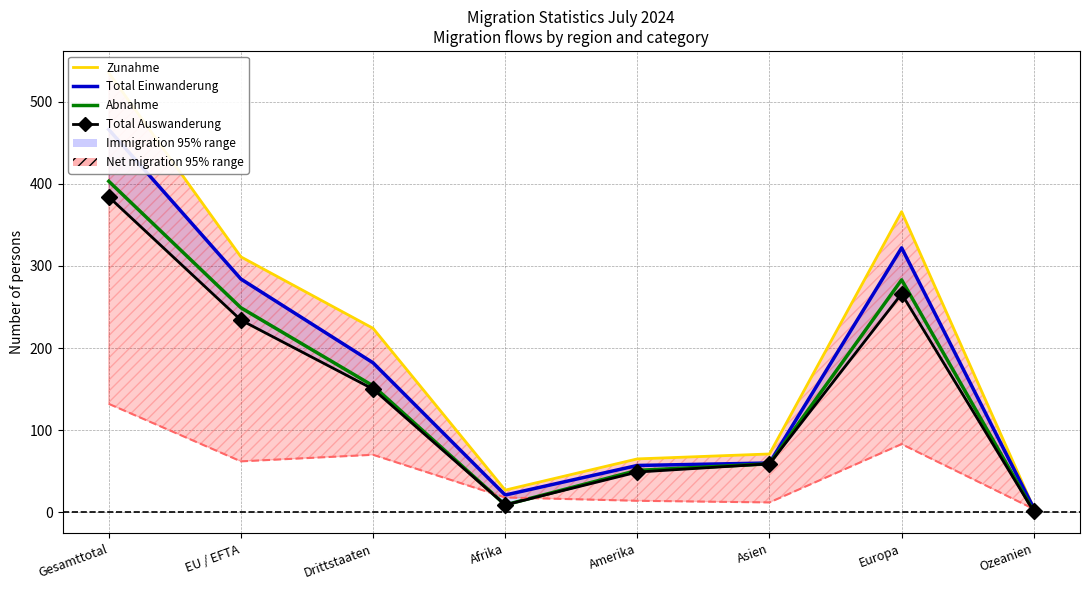

What is the value of the Abnahme point at the 7th from the left?

283